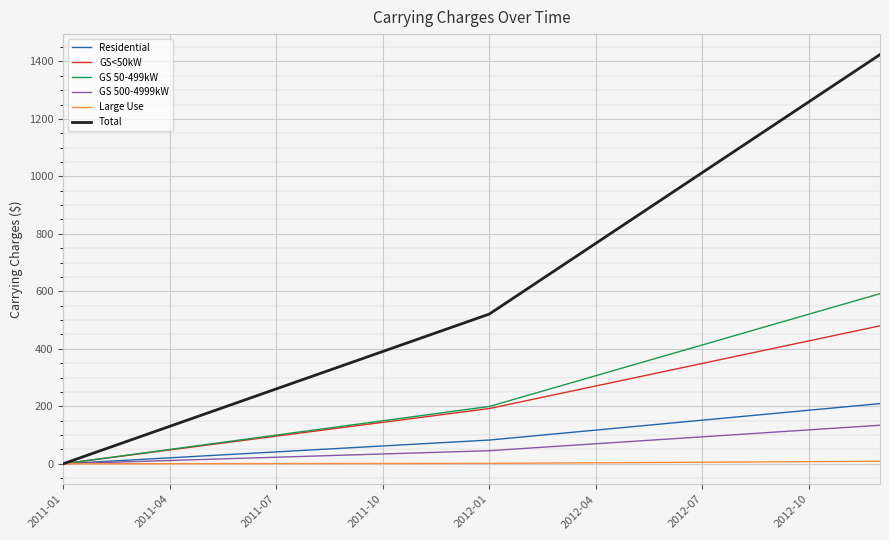

Which series has the largest range (max minus min)?

Total